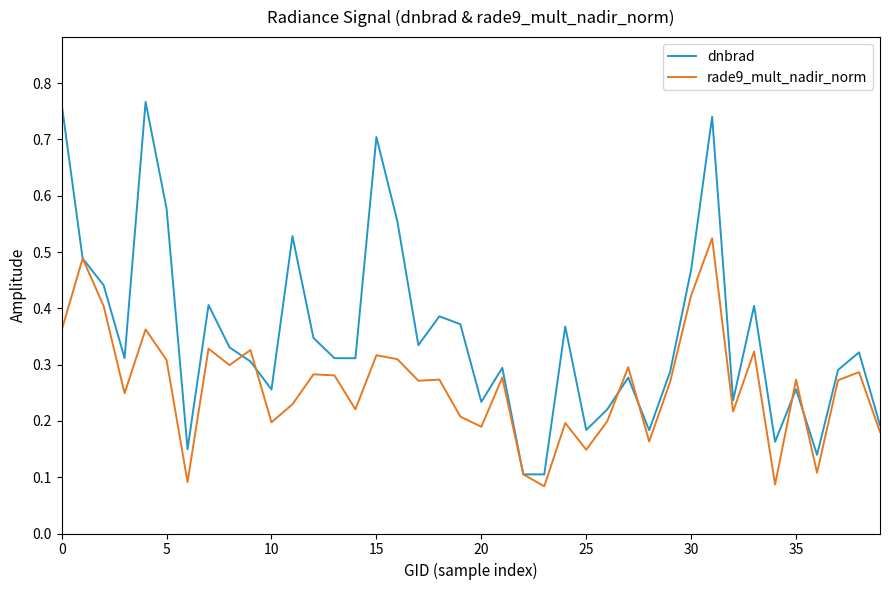

How many categories are shown in the chart?

40